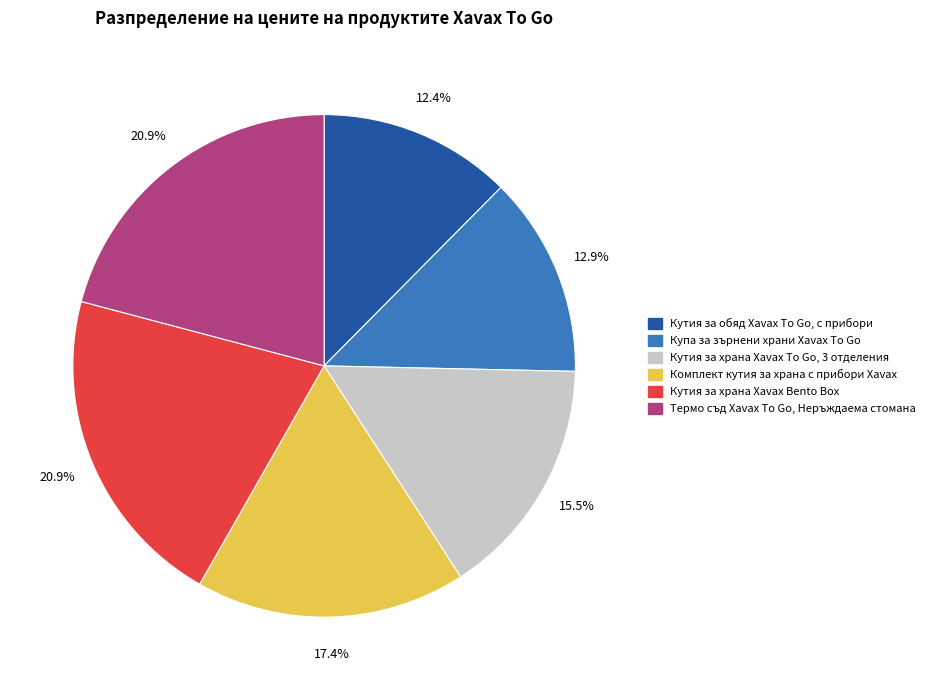

Between Комплект кутия за храна с прибори Xavax and Купа за зърнени храни Xavax To Go, which is larger?

Комплект кутия за храна с прибори Xavax